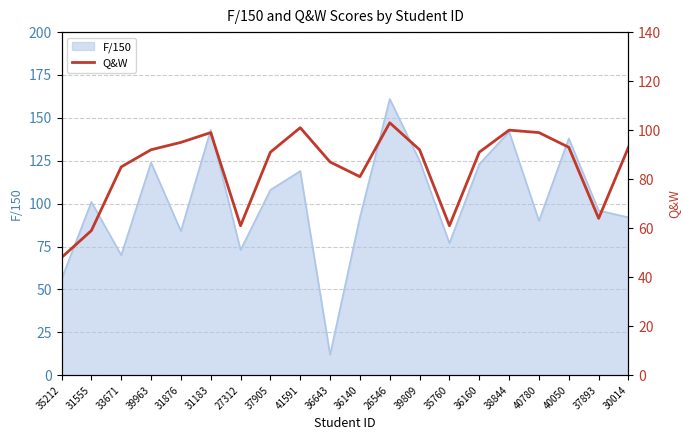

Which label corresponds to the largest value in the chart?

26546